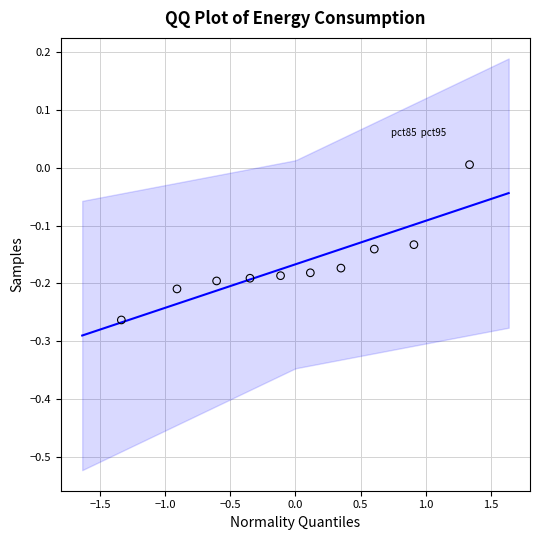

What is the range of X values (max minus min)?

2.7